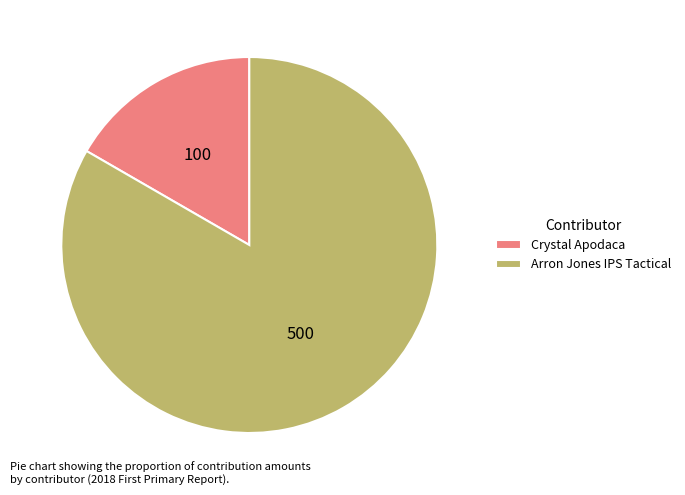

True or false: Crystal Apodaca accounts for 17% of the total.

True